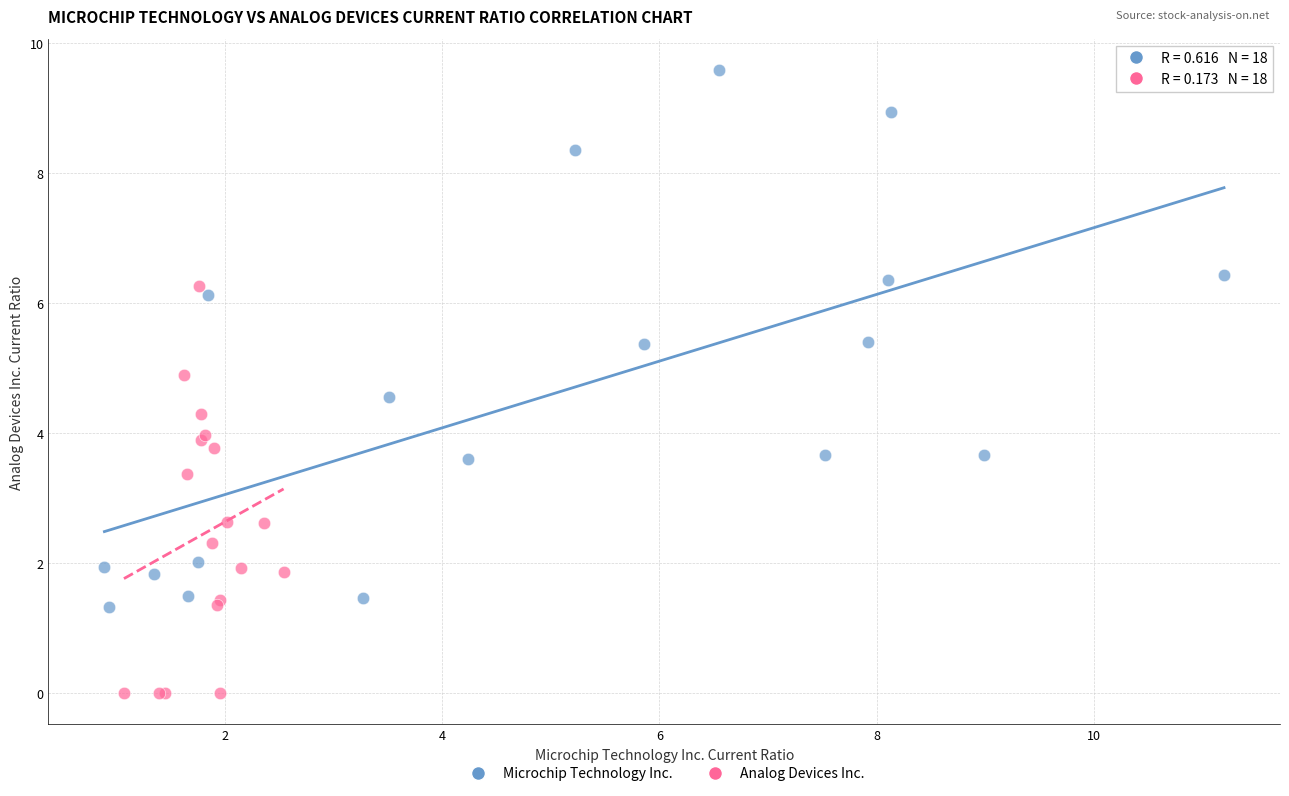

Which series reaches the maximum Y coordinate?

Microchip Technology Inc.